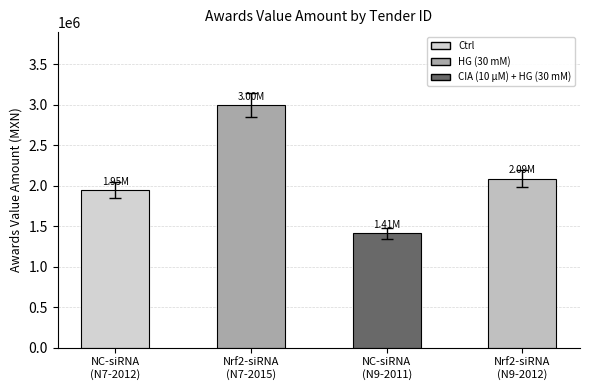

What is the sum of the values at NC-siRNA
(N7-2012) and NC-siRNA
(N9-2011)?

3358957.1